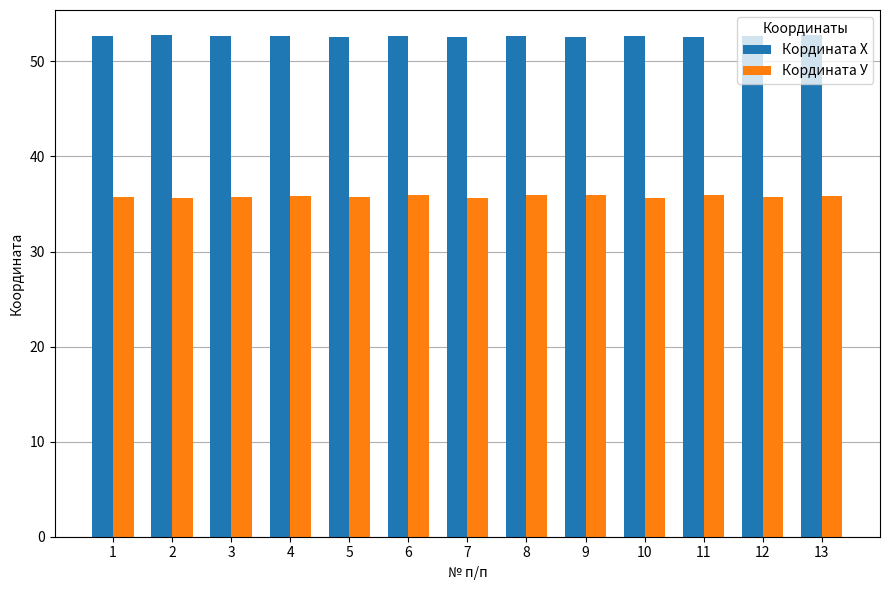

The value of Кордината Х at 2 is 77.6. True or false?

False